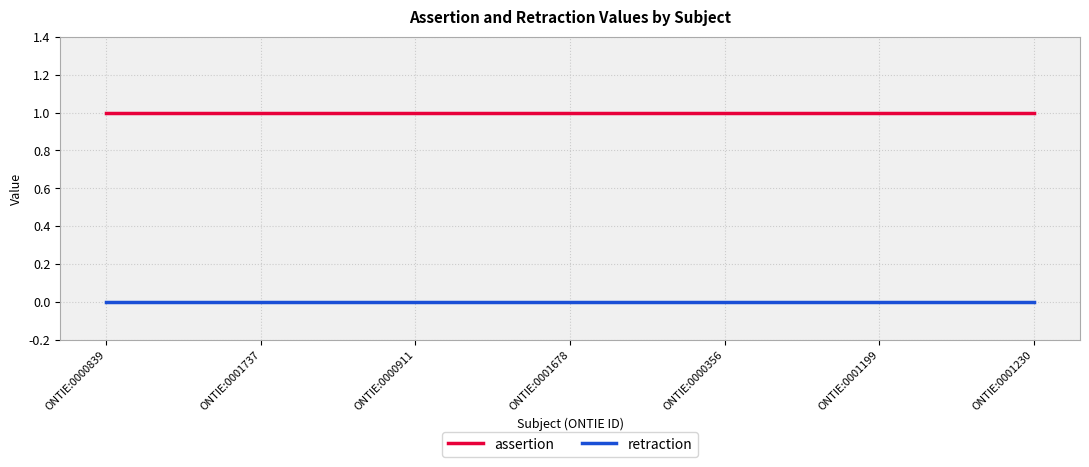

How many lines are shown in the chart?

2